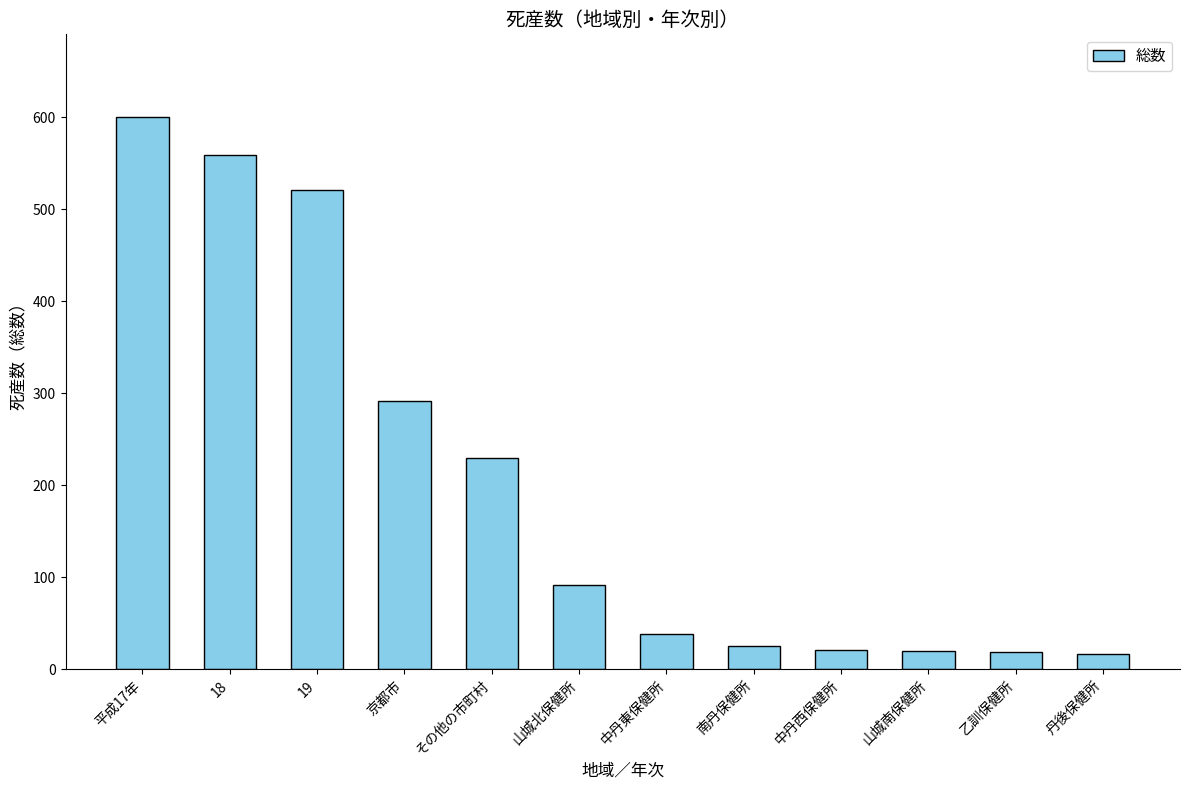

Read the value at 18, to the nearest 50.

550